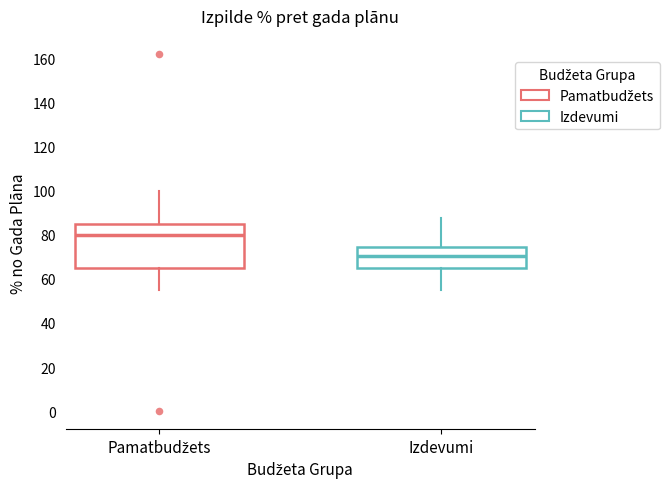

Where does the median line of the box for Pamatbudžets sit on the y-axis? The values are not printed on the chart, so give them approximately, as read against the axis.

80